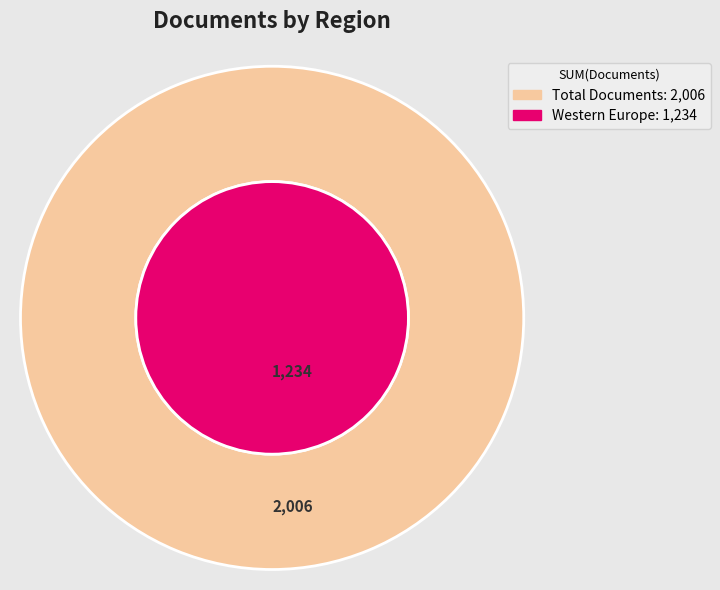

Does Western Europe account for over 50% of the chart?

Yes